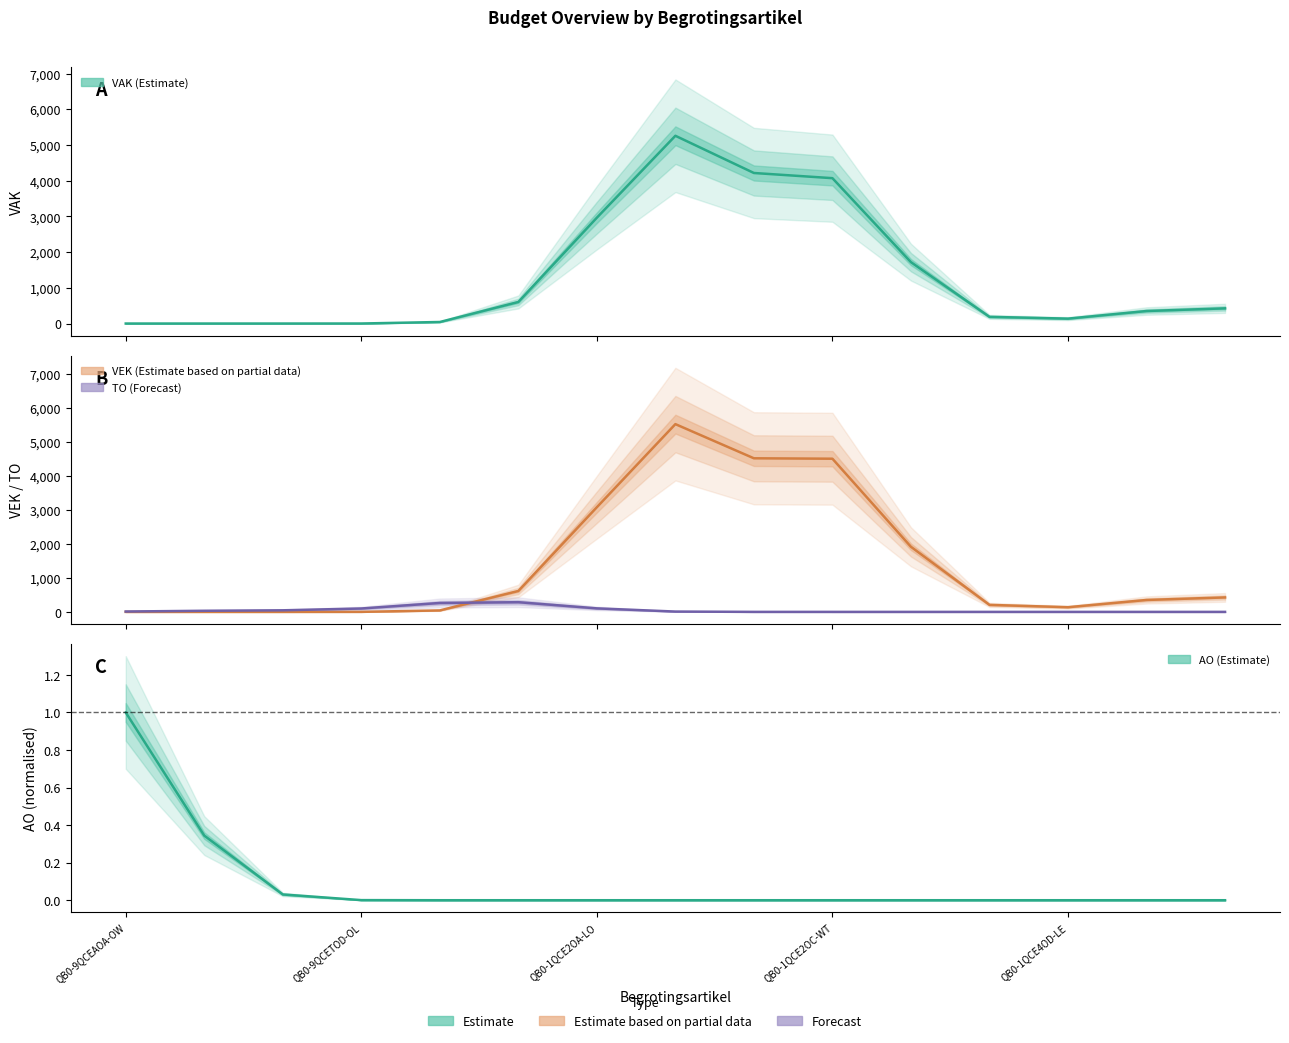

Which series has the largest total across all categories?

VEK